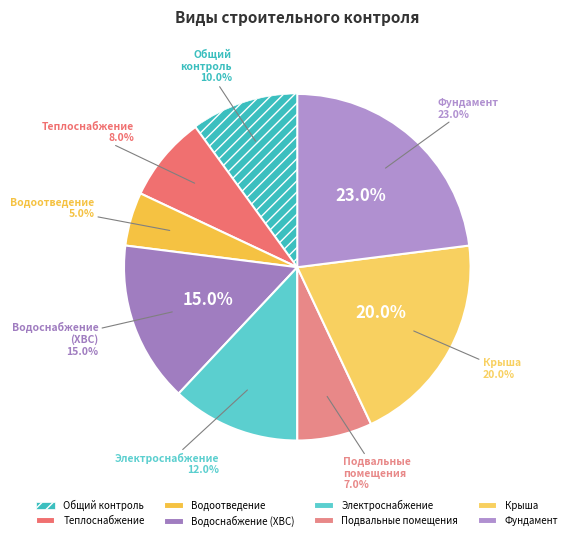

Rank the categories by value from lowest to highest.

Строительный контроль водоотведения, Строительный контроль подвальных помещений, Строительный контроль теплоснабжения, Строительный контроль, Строительный контроль электроснабжения, Строительный контроль водоснабжения (ХВС), Строительный контроль крыши, Строительный контроль фундамента